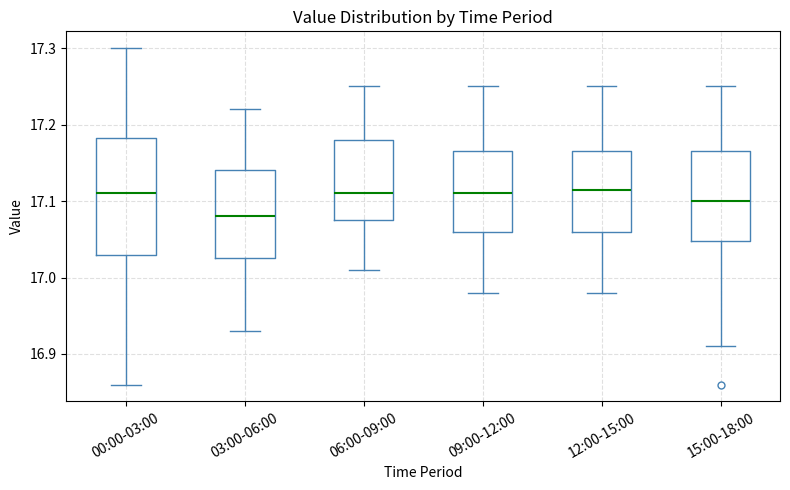

Reading left to right, read every box against the y-axis: the position of its median line, the range the box covers, and the ends of its whiskers. The values are not printed on the chart, so give them approximately, as read against the axis.

00:00-03:00: median 17.11, box 17.03 to 17.18, whiskers 16.86 to 17.30
03:00-06:00: median 17.08, box 17.03 to 17.14, whiskers 16.93 to 17.22
06:00-09:00: median 17.11, box 17.08 to 17.18, whiskers 17.01 to 17.25
09:00-12:00: median 17.11, box 17.06 to 17.17, whiskers 16.98 to 17.25
12:00-15:00: median 17.12, box 17.06 to 17.17, whiskers 16.98 to 17.25
15:00-18:00: median 17.10, box 17.05 to 17.17, whiskers 16.91 to 17.25